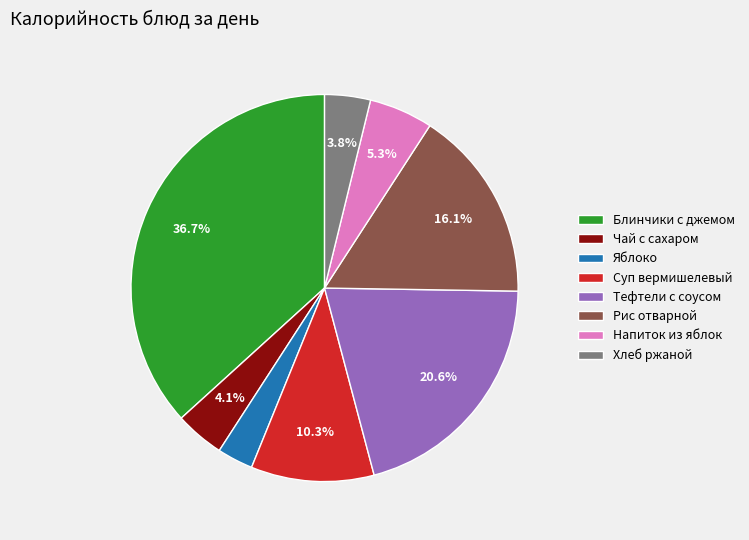

True or false: Блинчики с джемом accounts for 37% of the total.

True